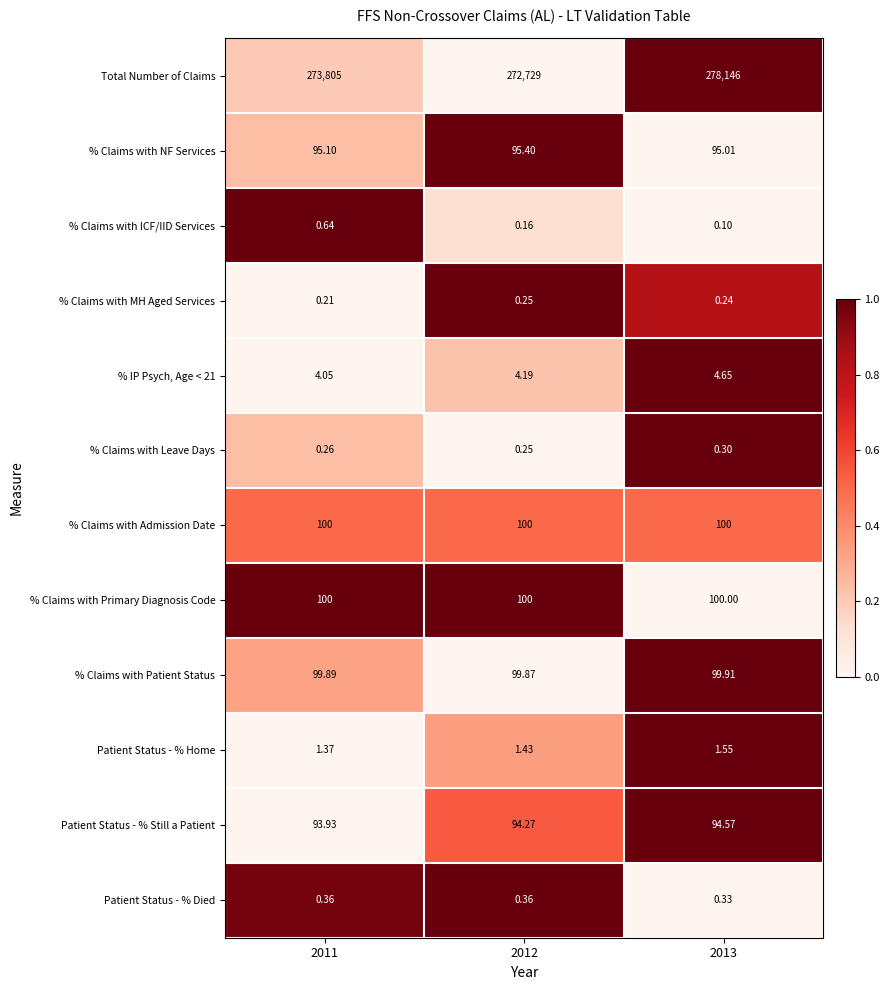

Which series has the largest total across all categories?

Total Number of Claims